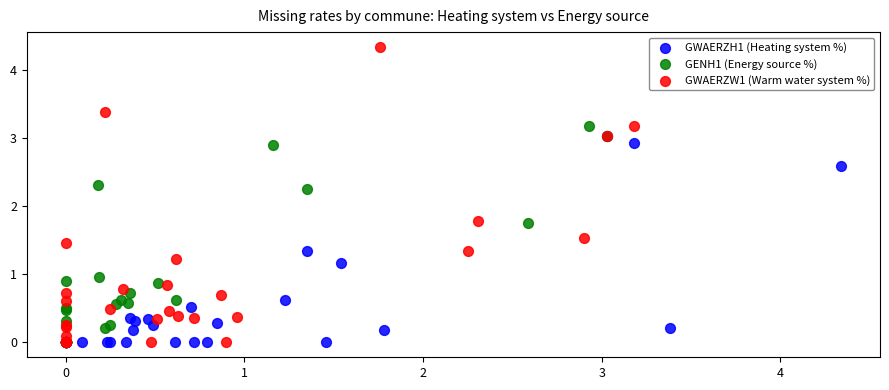

Which series reaches the maximum Y coordinate?

GWAERZW1 (Warm water system %)